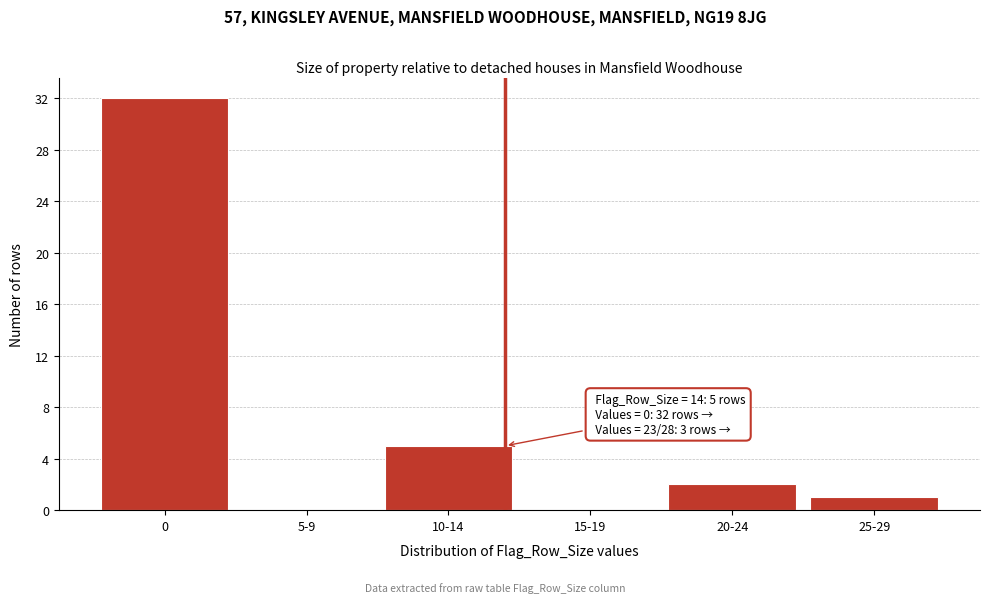

Reading right to left, list all the values displayed in this chart.

25-29=1	20-24=2	15-19=0	10-14=5	5-9=0	0=32